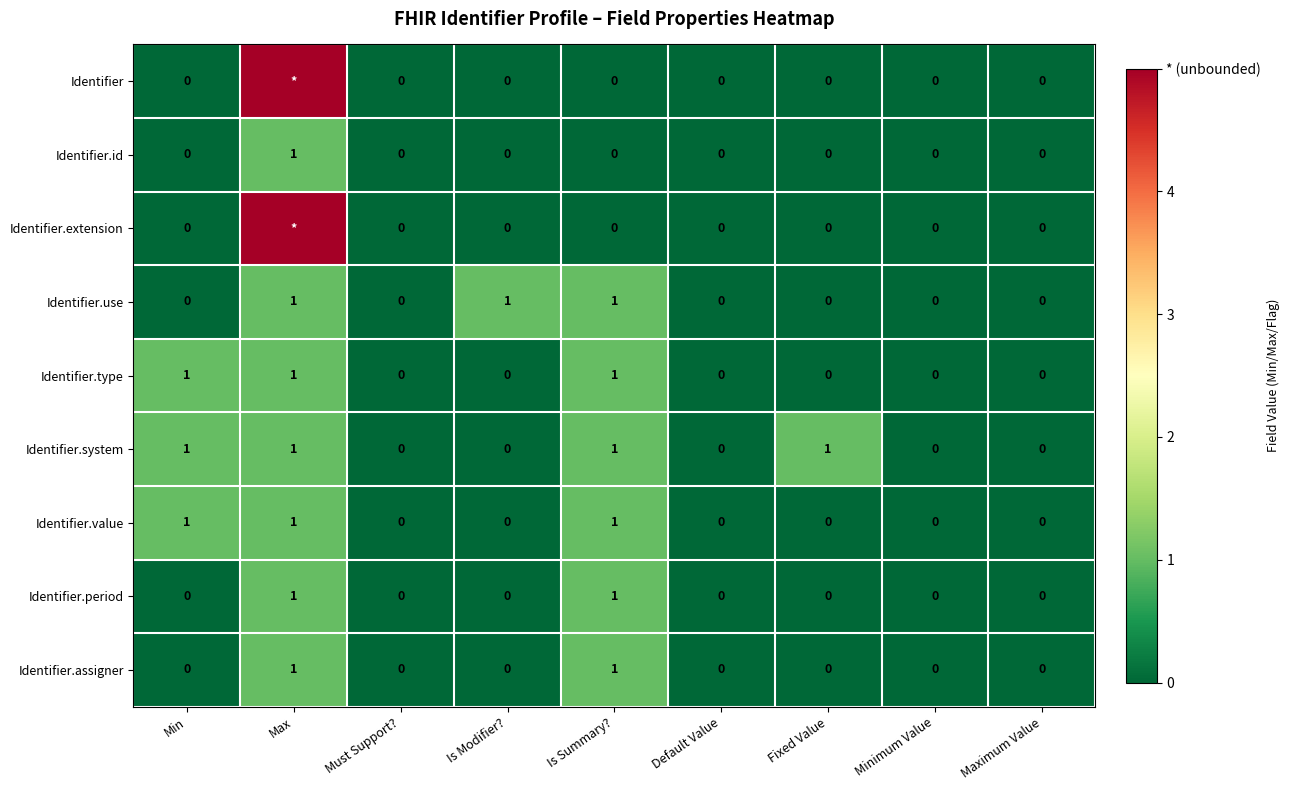

Is it true that Identifier.assigner equals 0 at Is Modifier??

True